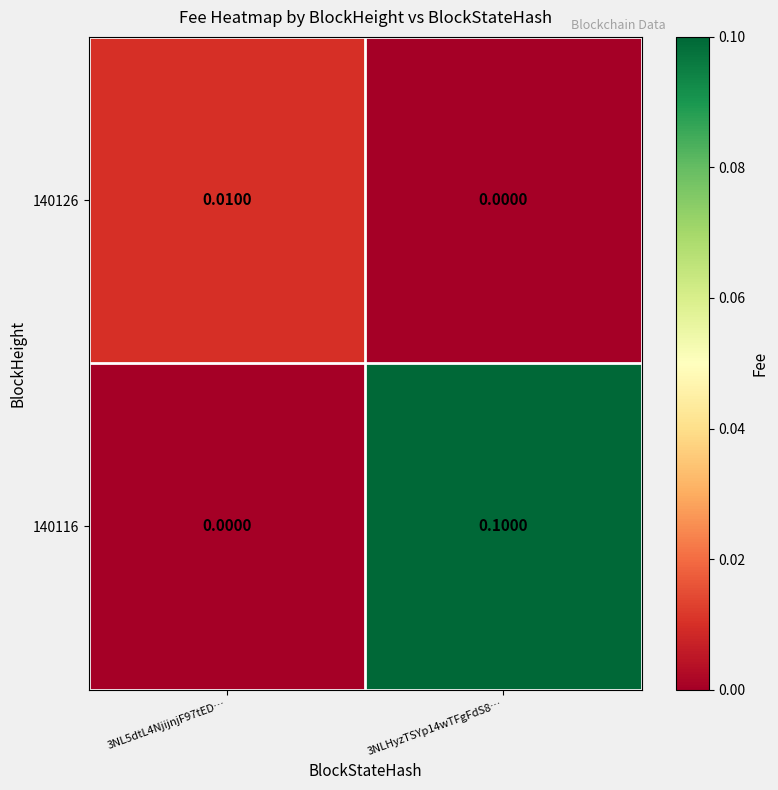

Which series has the widest spread of values?

140116